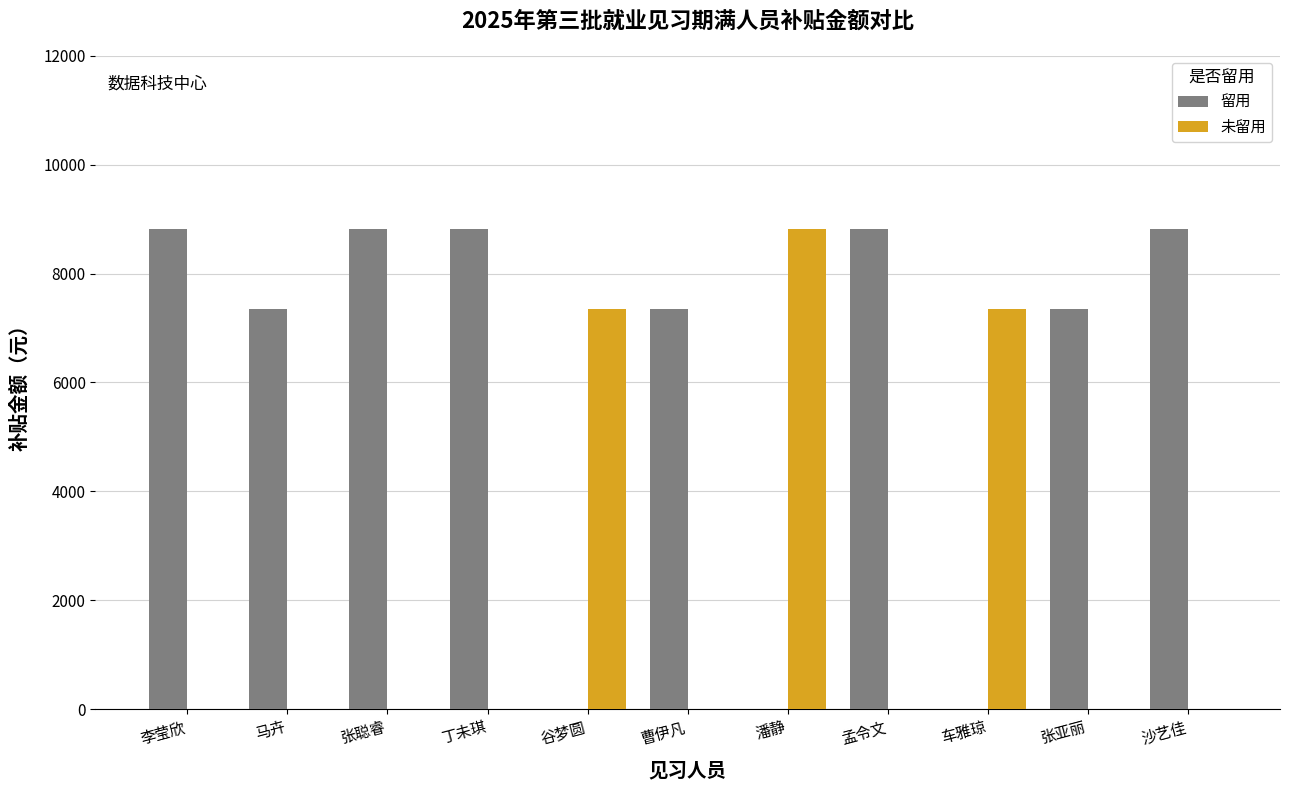

Reading right to left, list all the values displayed in this chart.

留用: 8820	7350	0	8820	0	7350	0	8820	8820	7350	8820
未留用: 0	0	7350	0	8820	0	7350	0	0	0	0